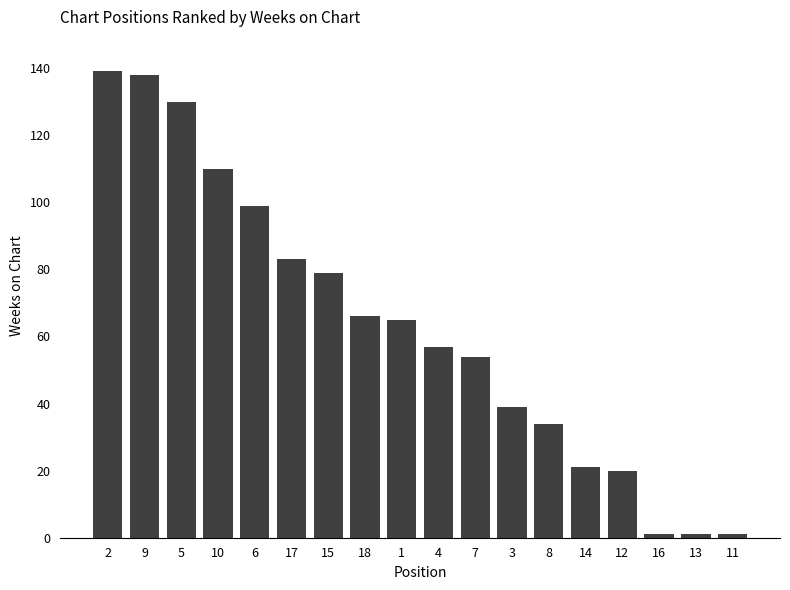

How many data points are less than 65?

9